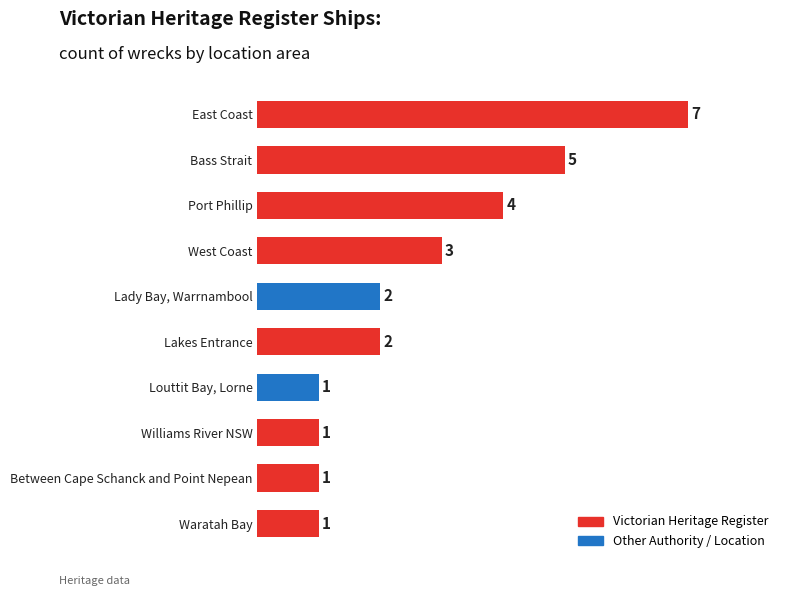

What is the label of the 4th bar from the bottom?

Louttit Bay, Lorne